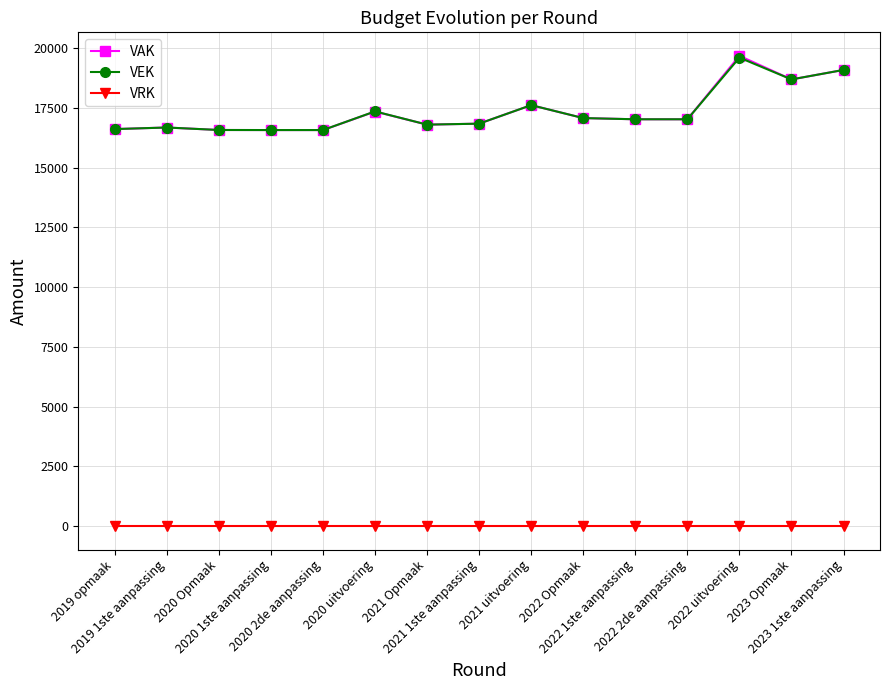

At which category is the sum across all series the highest?

2022 uitvoering